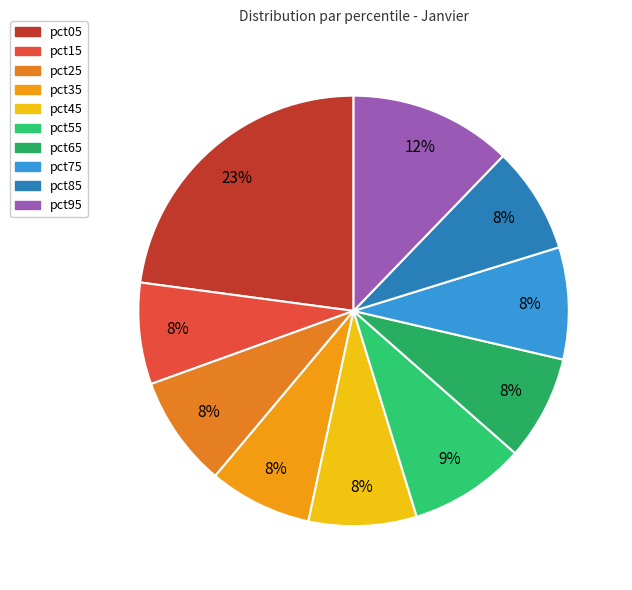

True or false: pct65 accounts for 8% of the total.

True